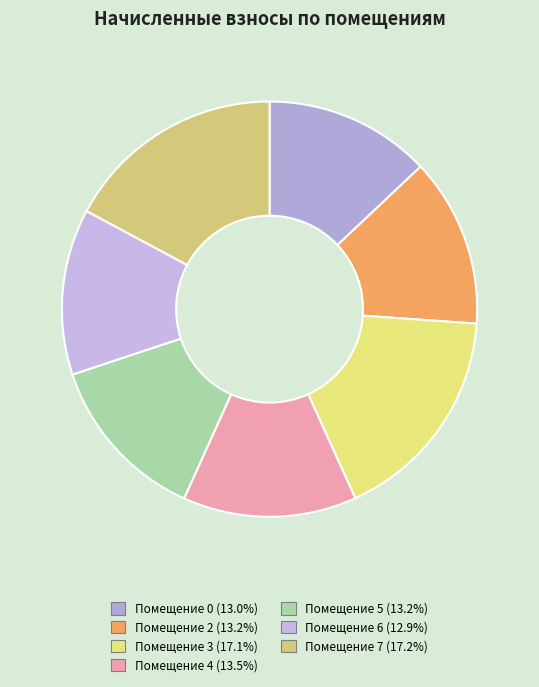

How many segments does this pie chart have?

7